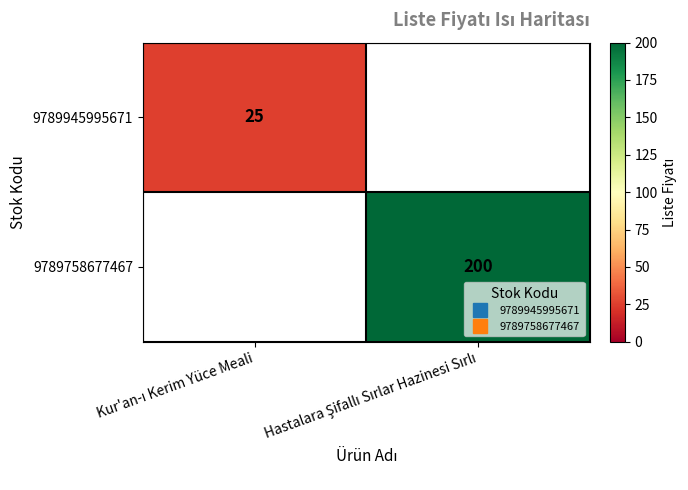

What value does the 9789945995671 series have at Kur'an-ı Kerim Yüce Meali?

25.0